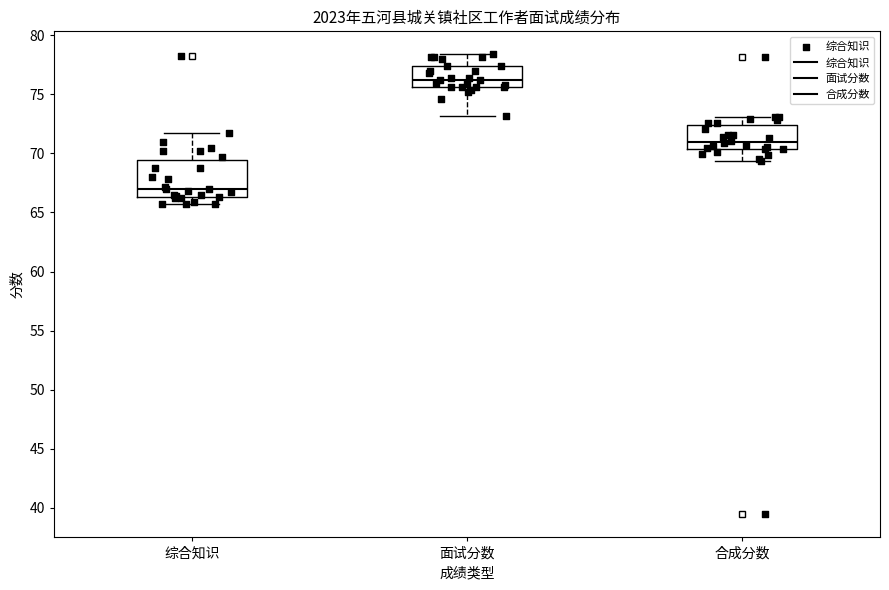

Reading left to right, read every box against the y-axis: the position of its median line, the range the box covers, and the ends of its whiskers. The values are not printed on the chart, so give them approximately, as read against the axis.

综合知识: median 67.0, box 66.5 to 69.5, whiskers 65.5 to 71.5
面试分数: median 76.0, box 75.5 to 77.5, whiskers 73.0 to 78.5
合成分数: median 71.0, box 70.5 to 72.5, whiskers 69.5 to 73.0